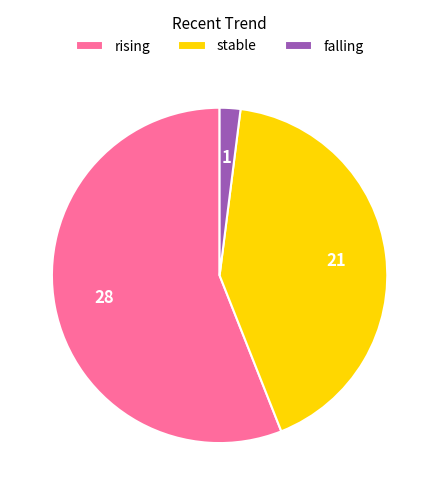

Count the number of slices in the pie.

3